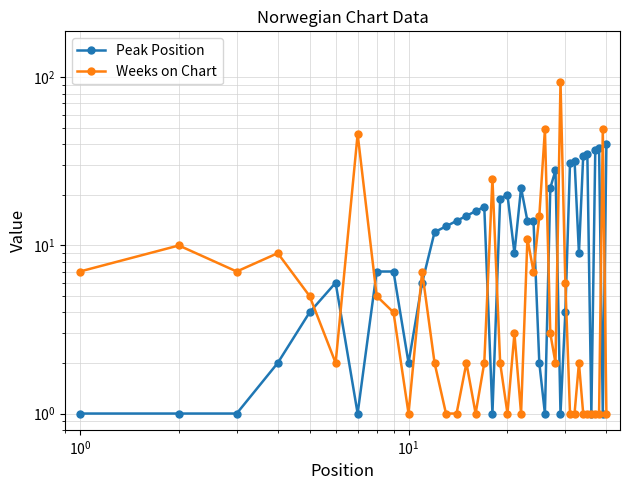

Rank the series by their maximum value, from highest to lowest.

Weeks on Chart, Peak Position